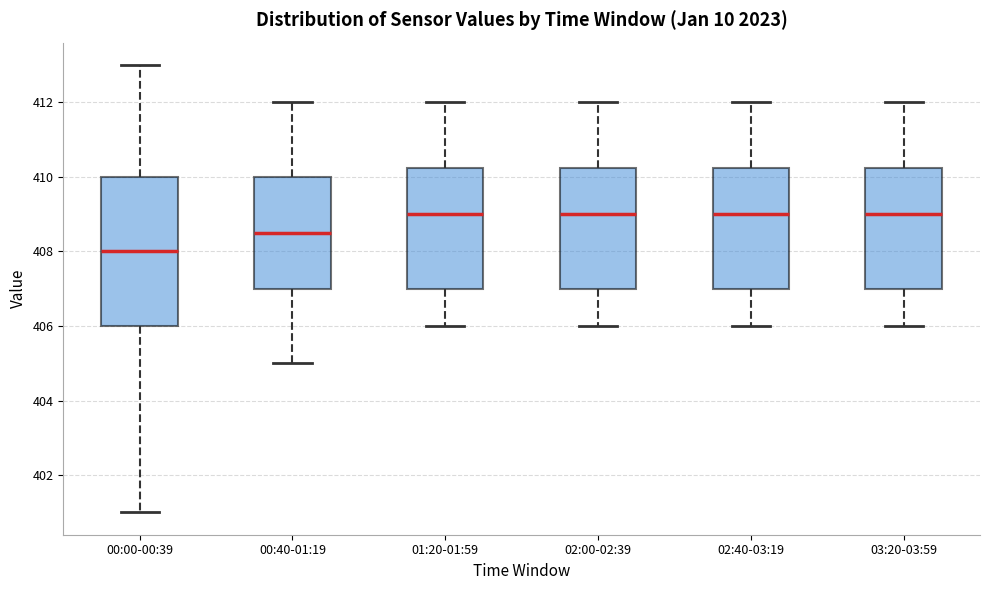

Reading left to right, read every box against the y-axis: the position of its median line, the range the box covers, and the ends of its whiskers. The values are not printed on the chart, so give them approximately, as read against the axis.

00:00-00:39: median 408.0, box 406.0 to 410.0, whiskers 401.0 to 413.0
00:40-01:19: median 408.6, box 407.0 to 410.0, whiskers 405.0 to 412.0
01:20-01:59: median 409.0, box 407.0 to 410.2, whiskers 406.0 to 412.0
02:00-02:39: median 409.0, box 407.0 to 410.2, whiskers 406.0 to 412.0
02:40-03:19: median 409.0, box 407.0 to 410.2, whiskers 406.0 to 412.0
03:20-03:59: median 409.0, box 407.0 to 410.2, whiskers 406.0 to 412.0